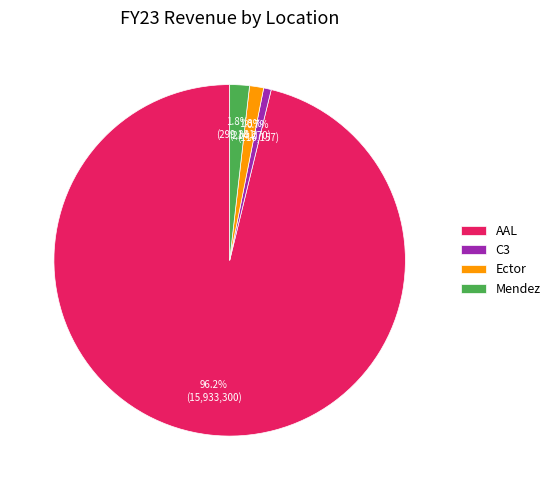

What percentage do Ector and AAL together represent?

97.5%